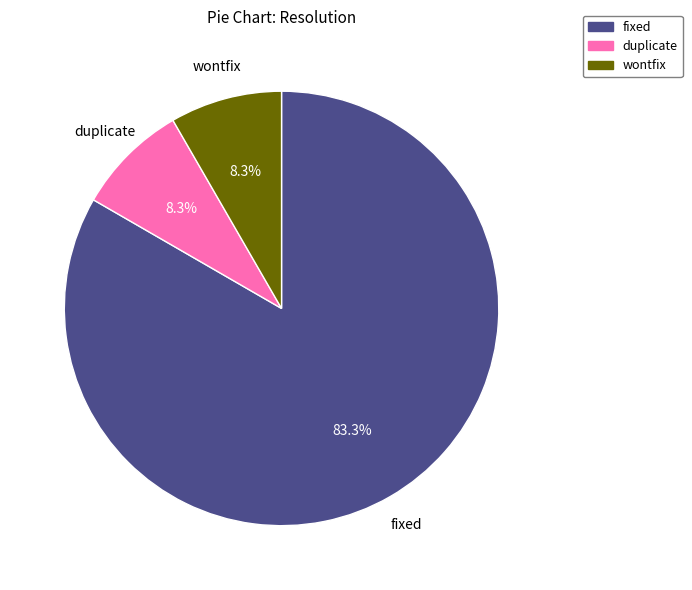

Does duplicate account for over 50% of the chart?

No